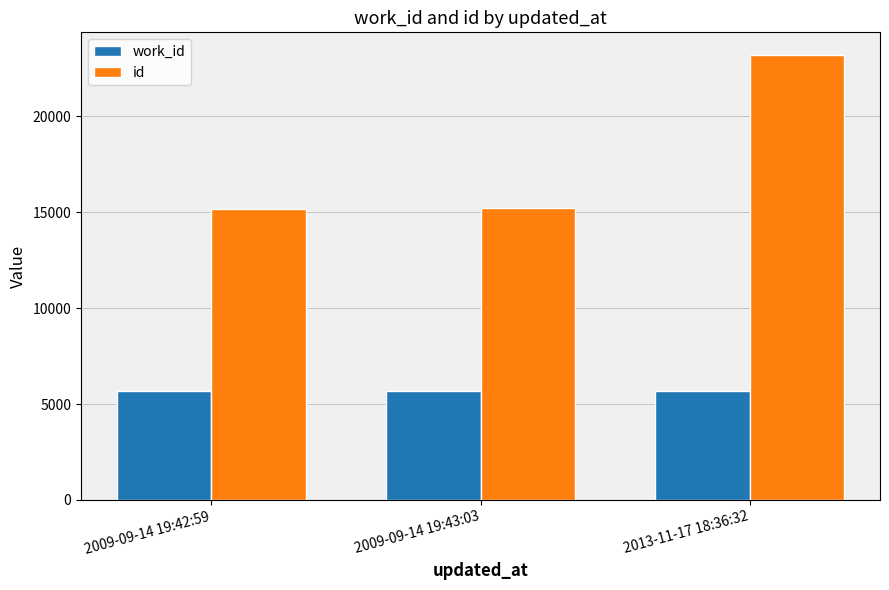

Is it true that work_id equals 5686 at 2013-11-17 18:36:32?

True